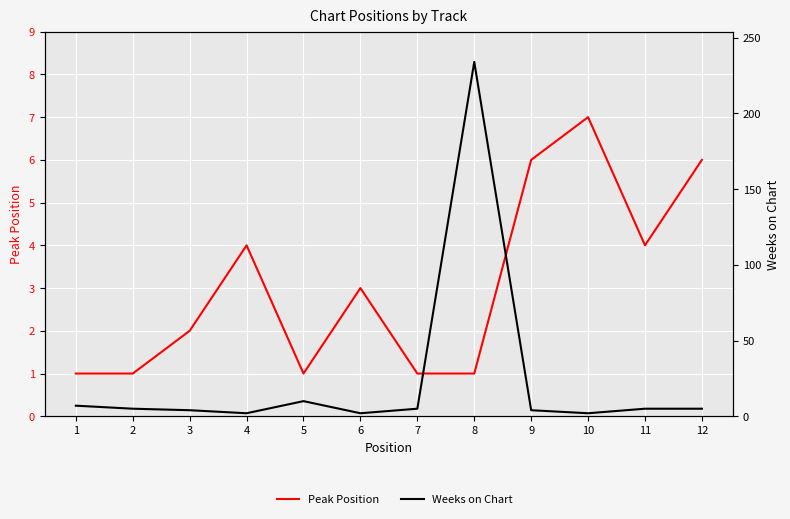

Reading left to right, extract all data points from this chart.

Peak Position: 1	1	2	4	1	3	1	1	6	7	4	6
Weeks on Chart: 7	5	4	2	10	2	5	234	4	2	5	5